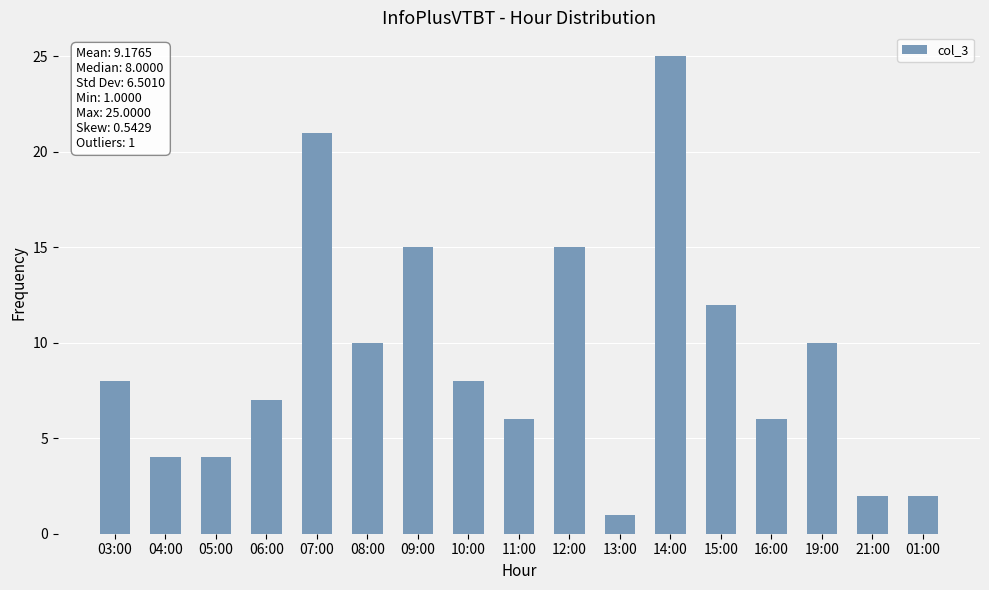

What is the label of the 10th bar from the left?

12:00